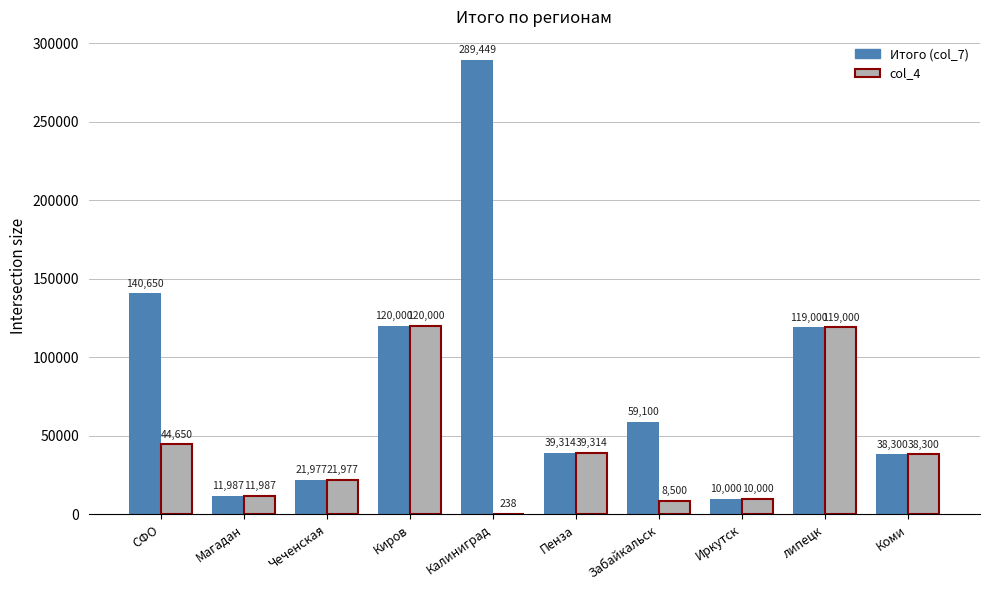

What is the total value across all series at липецк?

238000.0